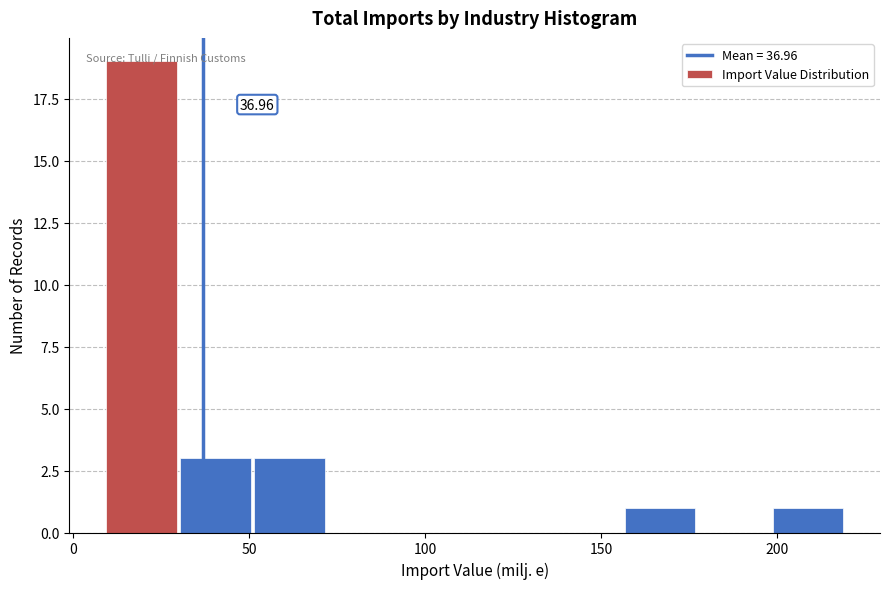

Which range on the x-axis has the tallest bar?

10 to 30